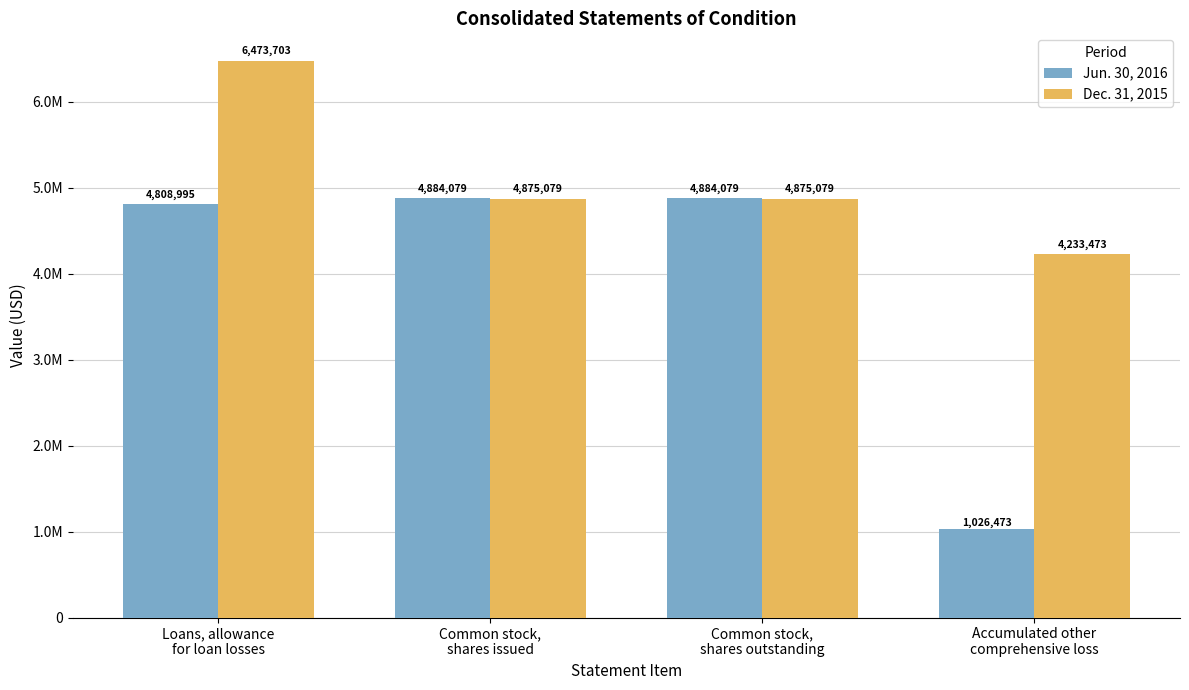

What are all the series names shown in the legend?

Jun. 30, 2016, Dec. 31, 2015